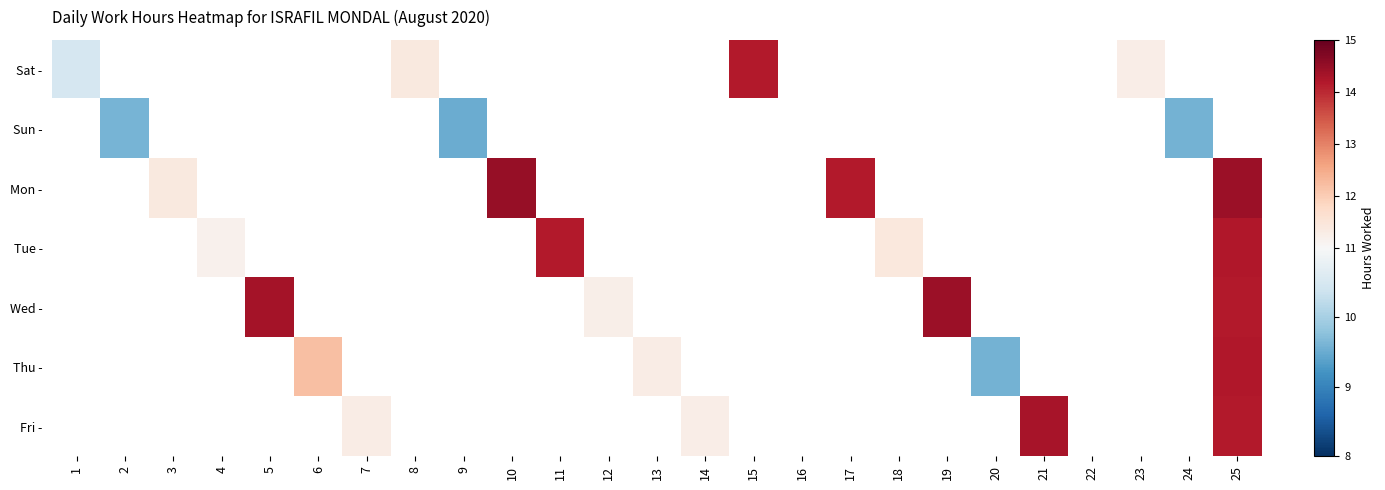

Which label corresponds to the smallest value in the chart?

9